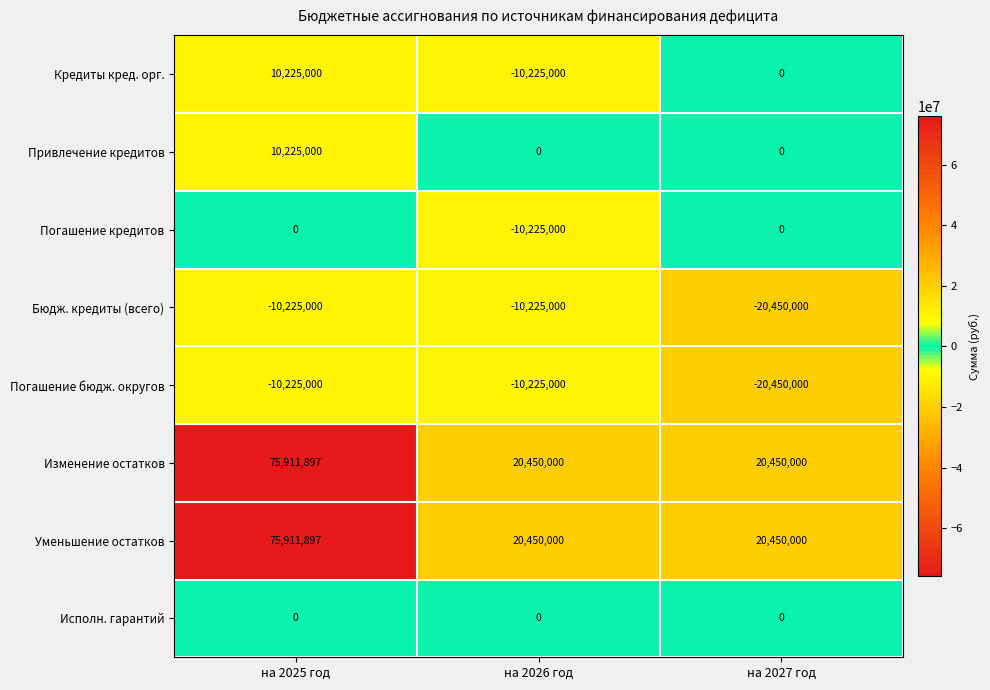

Reading left to right, extract all data points from this chart.

Кредиты кред. орг.: 10225000	-10225000	0
Привлечение кредитов: 10225000	0	0
Погашение кредитов: 0	-10225000	0
Бюдж. кредиты (всего): -10225000	-10225000	-20450000
Погашение бюдж. округов: -10225000	-10225000	-20450000
Изменение остатков: 75911897	20450000	20450000
Уменьшение остатков: 75911897	20450000	20450000
Исполн. гарантий: 0	0	0